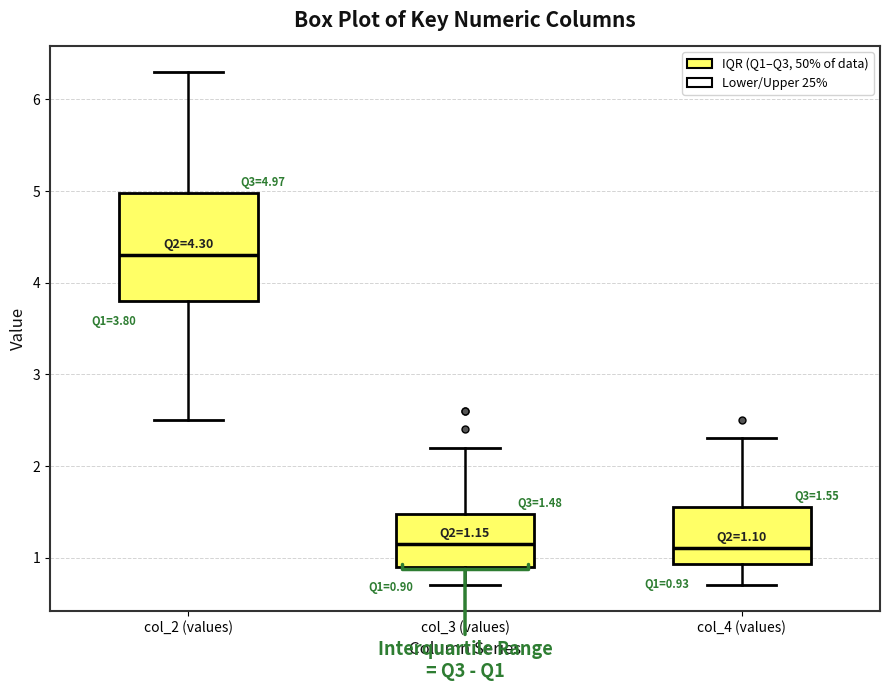

Which box is the tallest, from its lower edge to its upper edge?

col_2 (values)